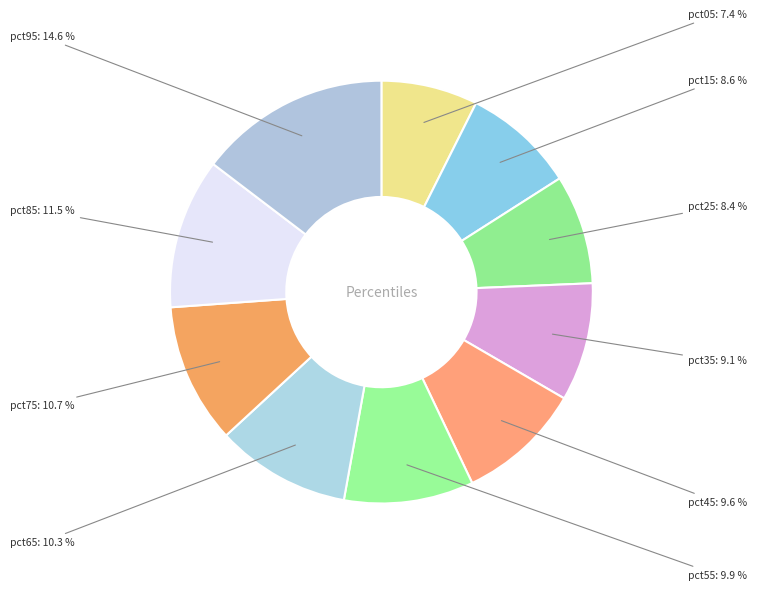

How many segments does this pie chart have?

10